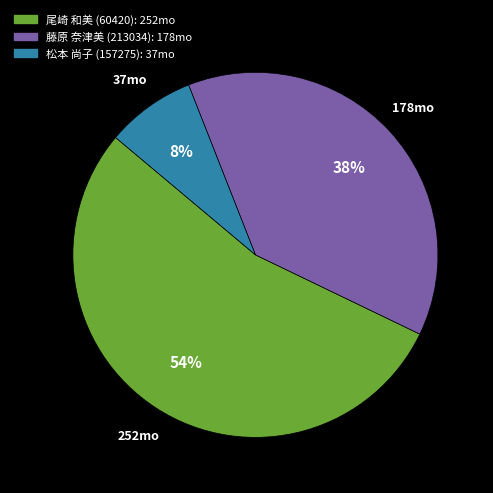

Which category accounts for the majority?

尾崎 和美 (60420)